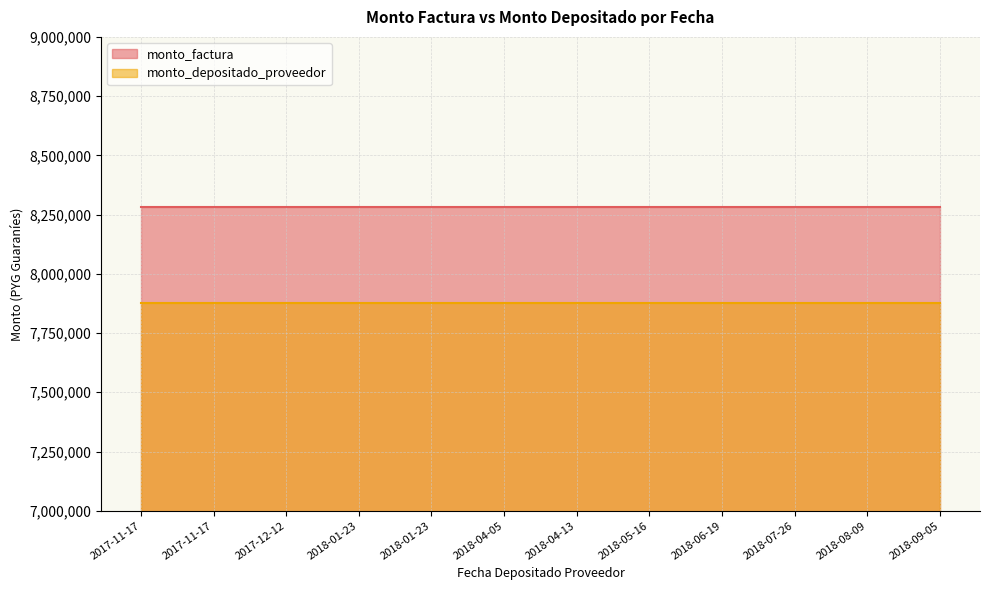

Reading left to right, list all the values displayed in this chart.

monto_factura: 8282400	8282400	8282400	8282400	8282400	8282400	8282400	8282400	8282400	8282400	8282400	8282400
monto_depositado_proveedor: 7876412	7876412	7876412	7876412	7876412	7876412	7876412	7876412	7876412	7876412	7876412	7876412